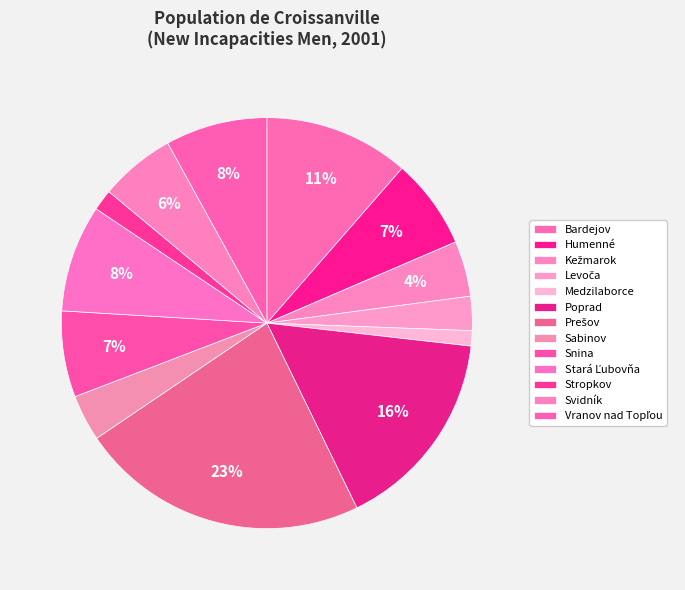

How many segments does this pie chart have?

13